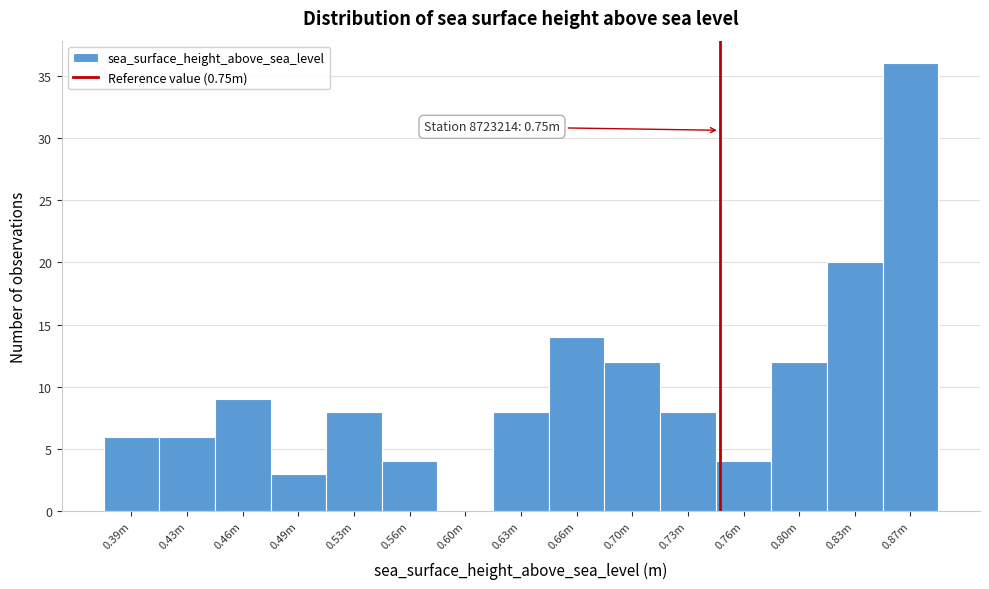

Reading left to right, list all the values displayed in this chart.

0.39m=6	0.43m=6	0.46m=9	0.49m=3	0.53m=8	0.56m=4	0.60m=0	0.63m=8	0.66m=14	0.70m=12	0.73m=8	0.76m=4	0.80m=12	0.83m=20	0.87m=36